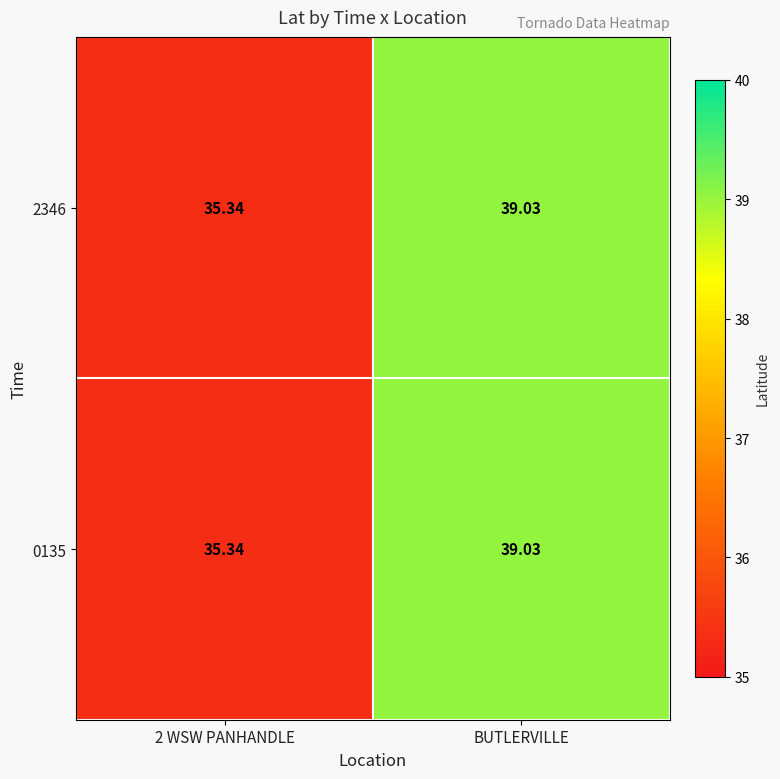

Which category has the highest value across all series?

BUTLERVILLE